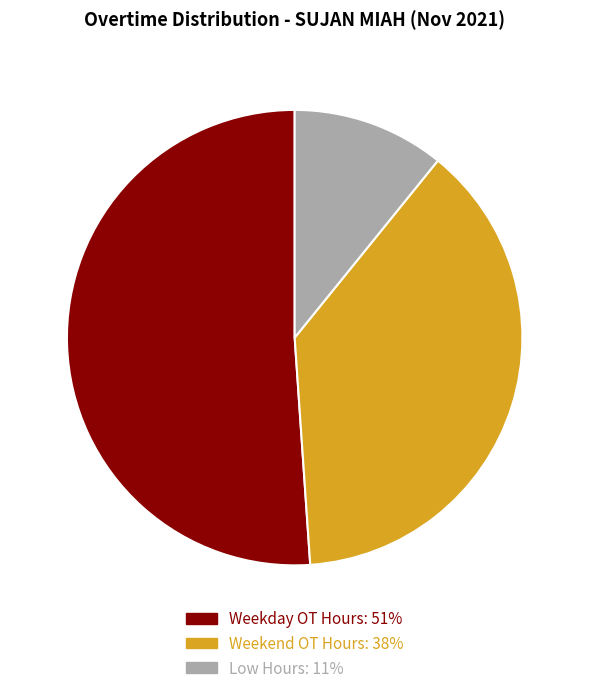

Is there any slice that represents more than half of the pie?

Yes